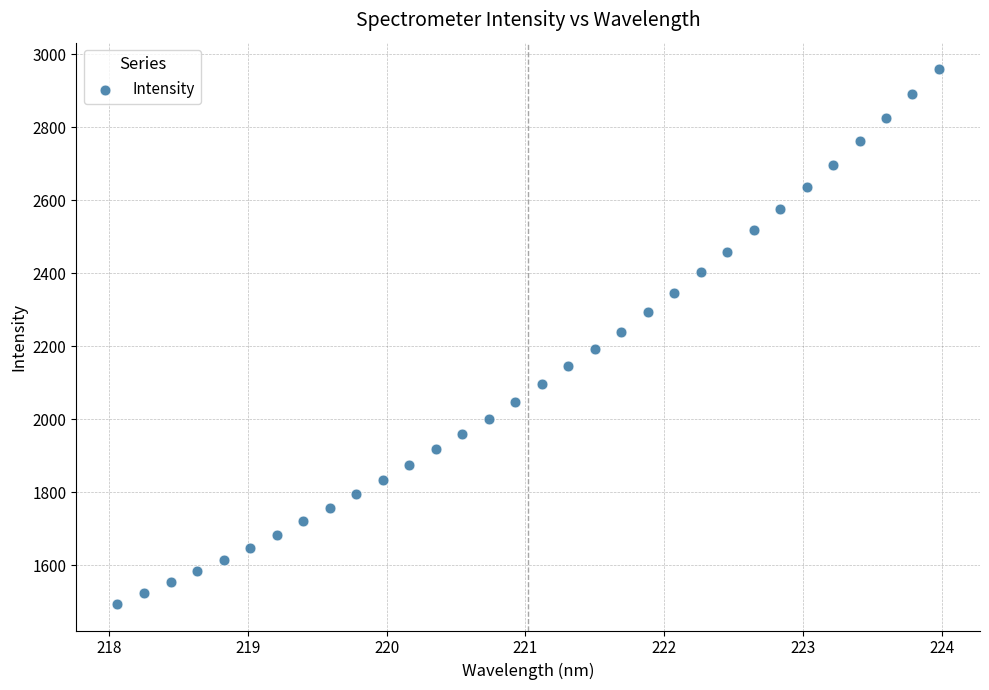

What is the range of X values (max minus min)?

5.9